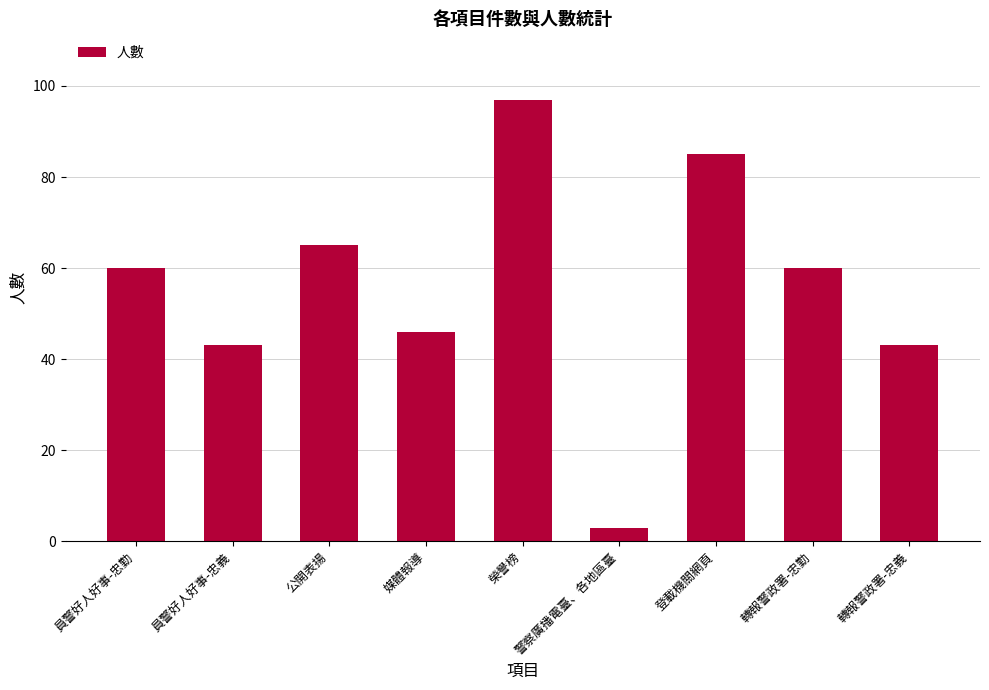

At which category does the chart reach its peak across all series?

榮譽榜